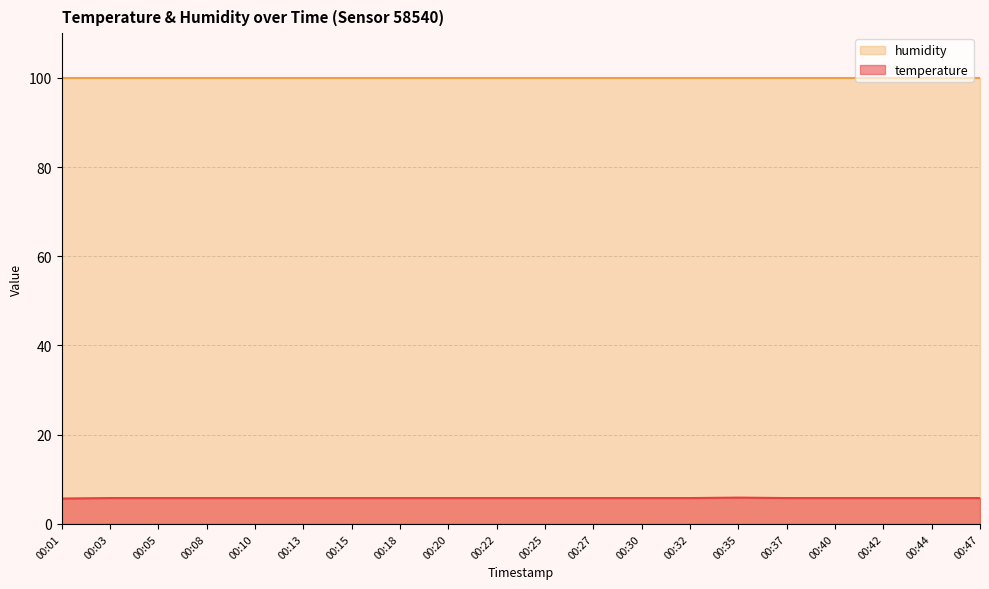

True or false: there are more than 1 points higher than both neighbors.

False